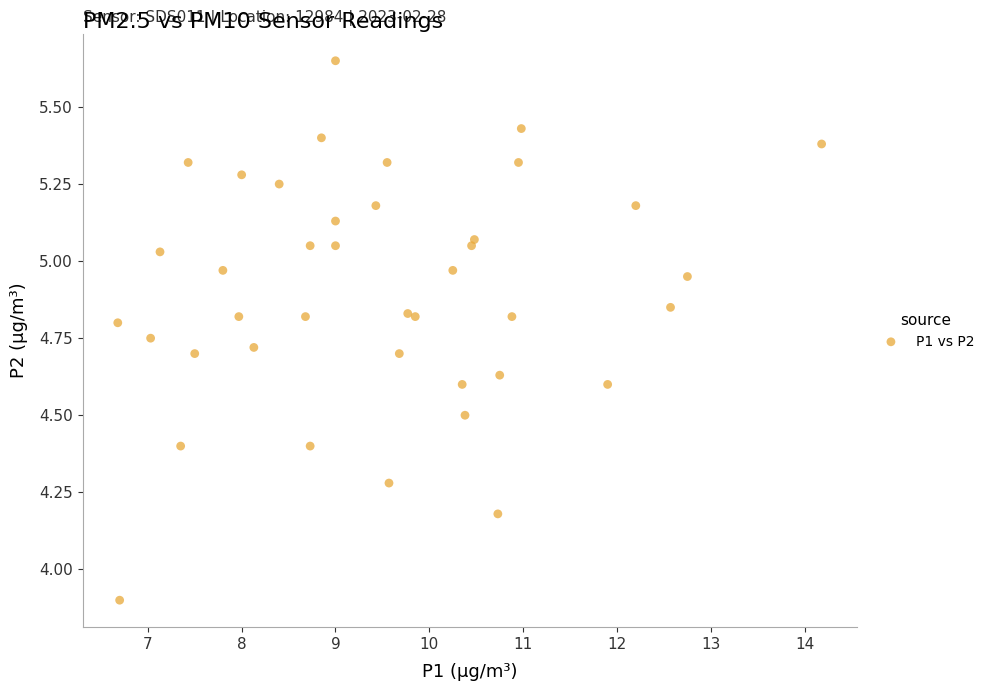

What Y value in the scatter plot is closest to 4?

3.9